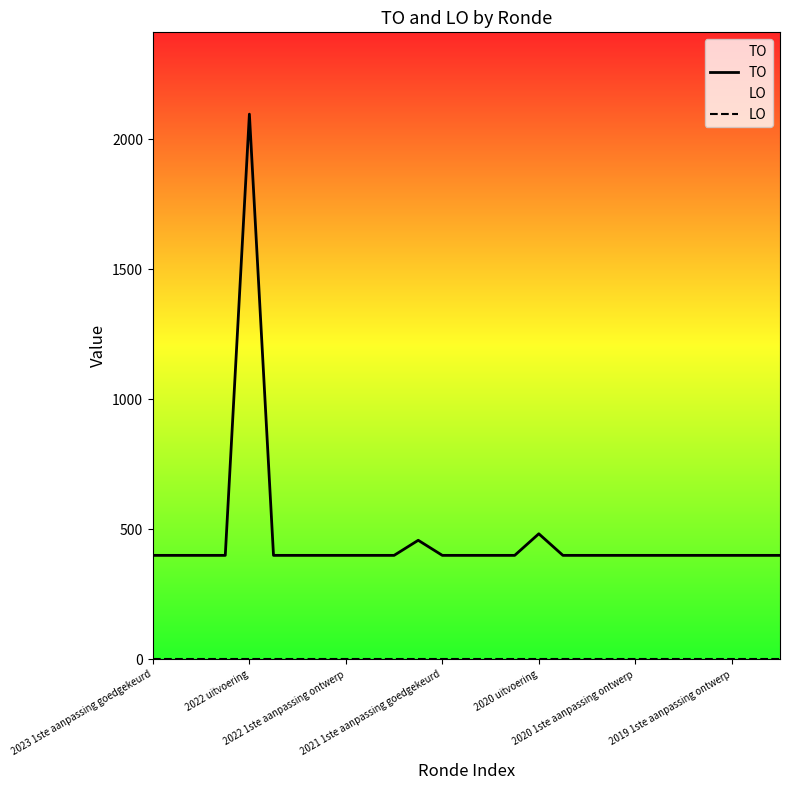

At which label is TO closest to 1248?

2020 uitvoering